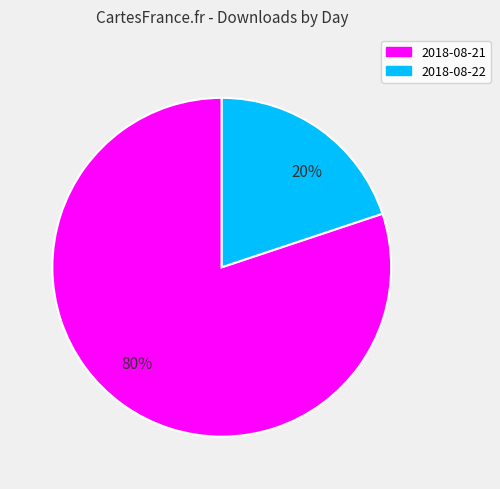

What percentage is the 2018-08-22 slice, to the nearest percent?

20%